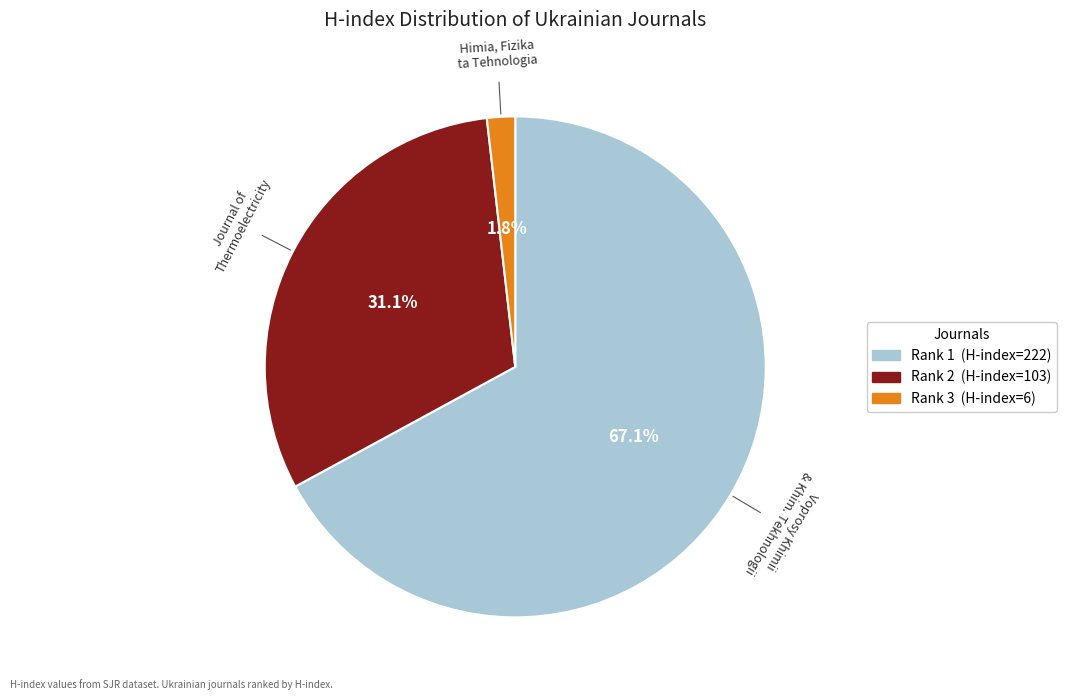

To the nearest percent, what is the average slice percentage?

33%